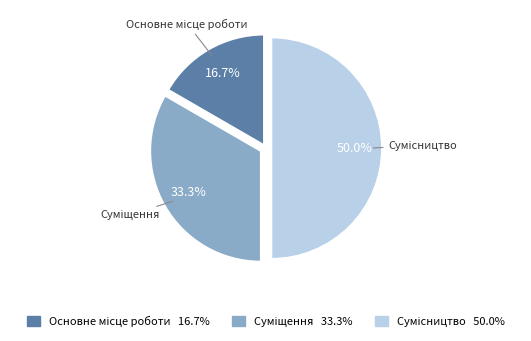

What is the change in value from Суміщення to Сумісництво?

+1